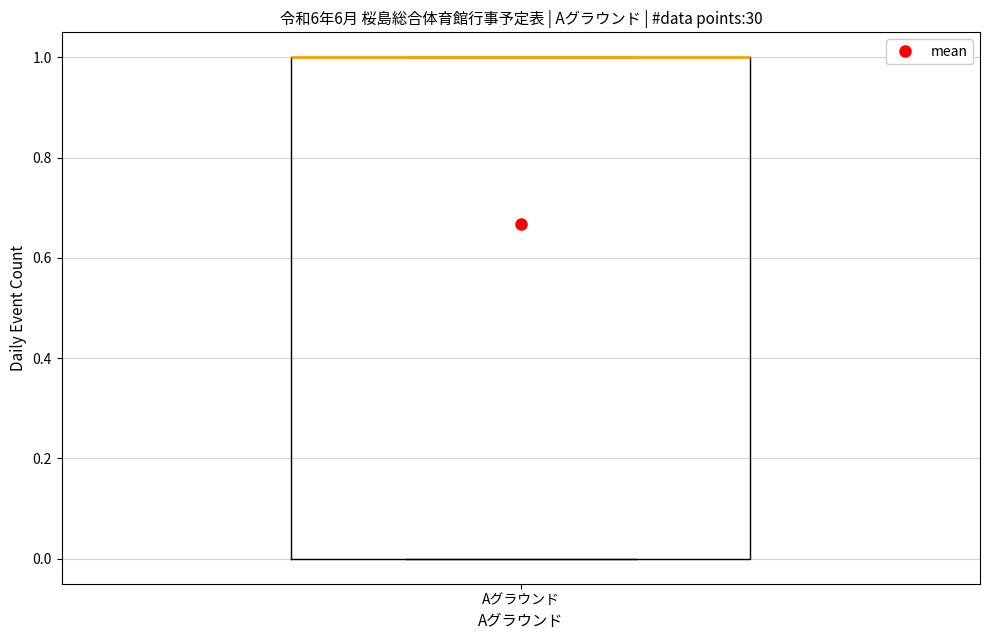

Transcribe this box plot: give where the median line is, the range the box spans, and where the two whiskers end, as read against the y-axis. The values are not printed on the chart, so give them approximately, as read against the axis.

median 1 (drawn on the box's upper edge), box 0 to 1, whiskers 0 to 1